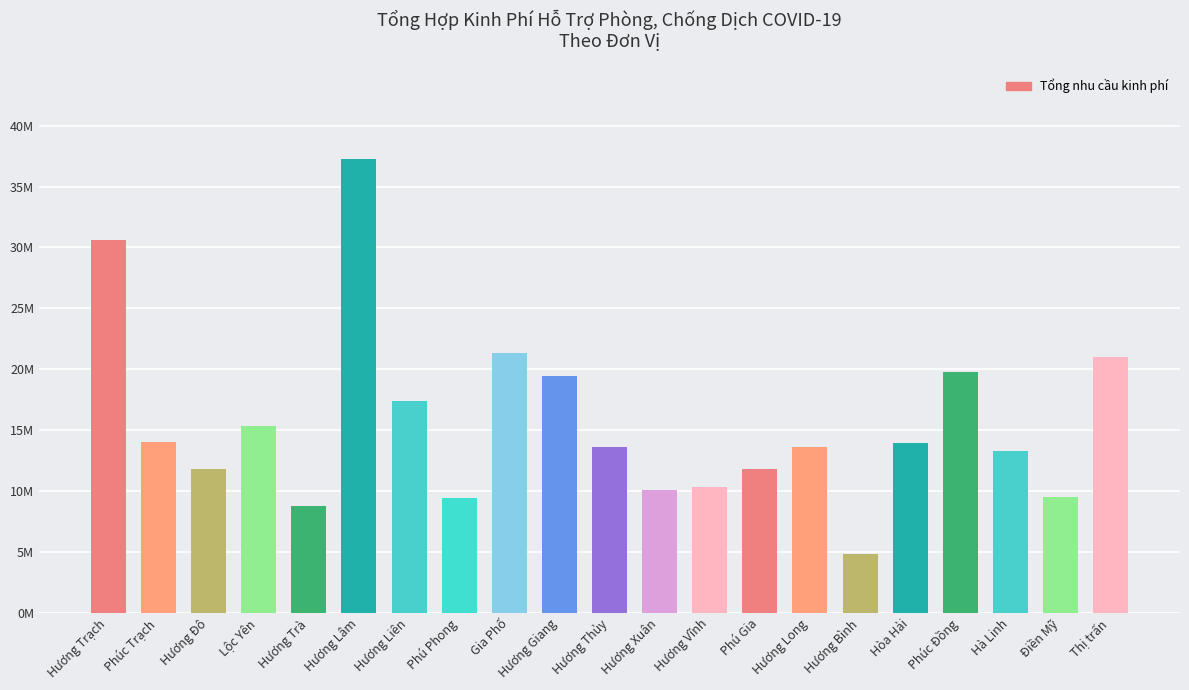

Are the bars horizontal?

No